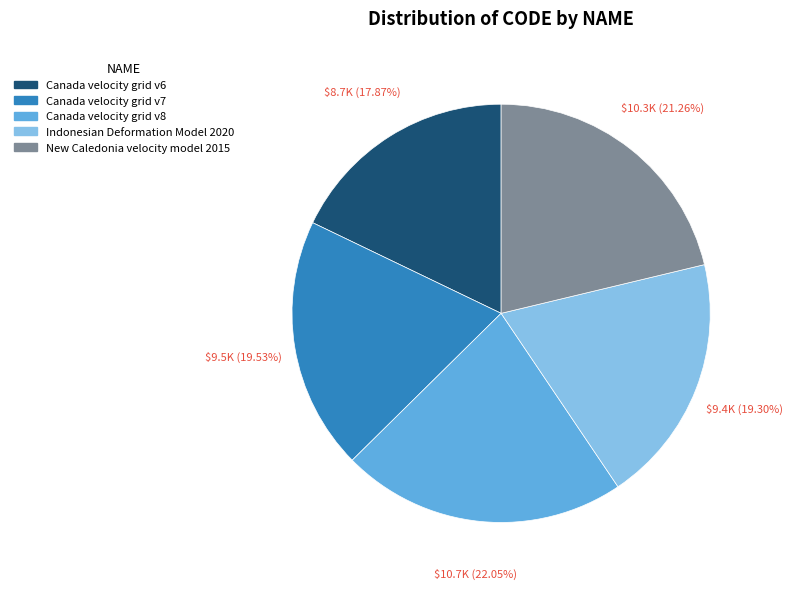

The New Caledonia velocity model 2015 slice represents 15% of the pie. True or false?

False